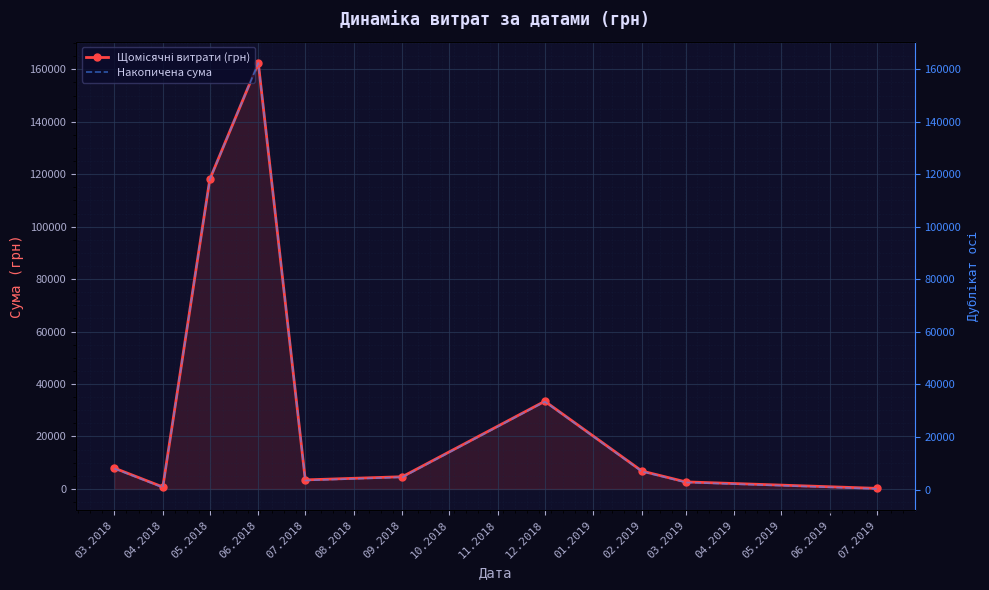

Is it true that Щомісячні витрати (грн) equals 749.0 at 04.2018?

True